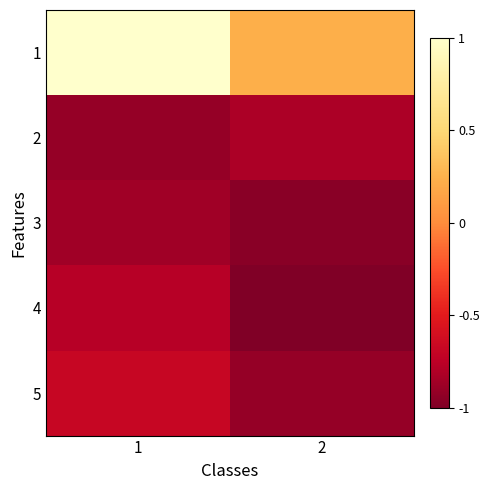

At which category is the sum across all series the highest?

1